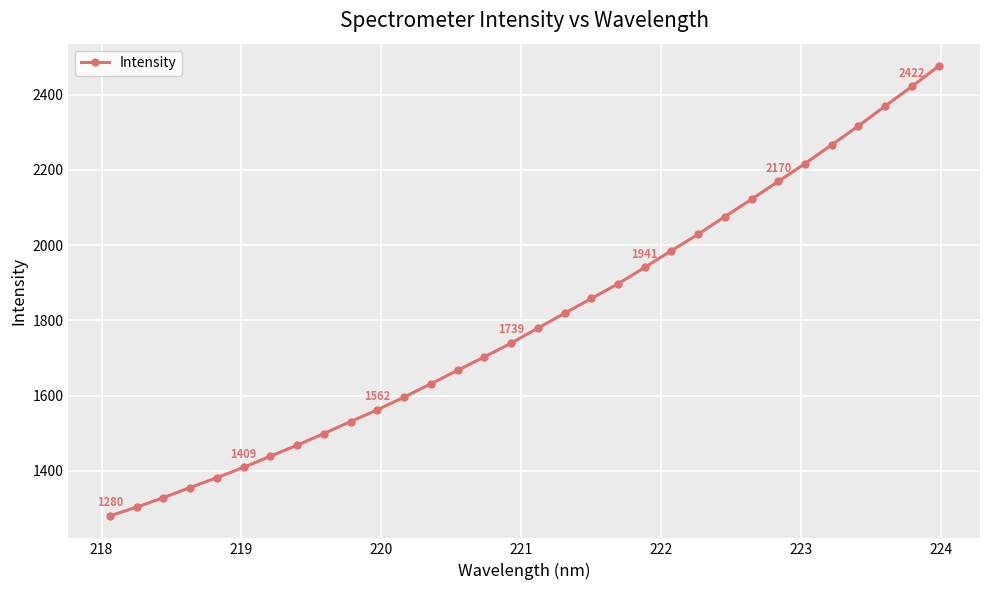

What is the value of the 18th point from the left?

1818.6